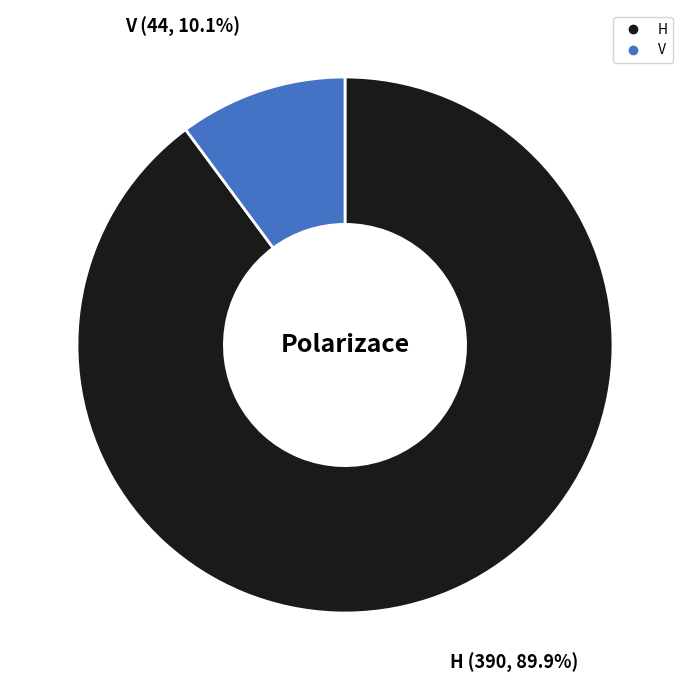

Rank the categories by value from highest to lowest.

H, V